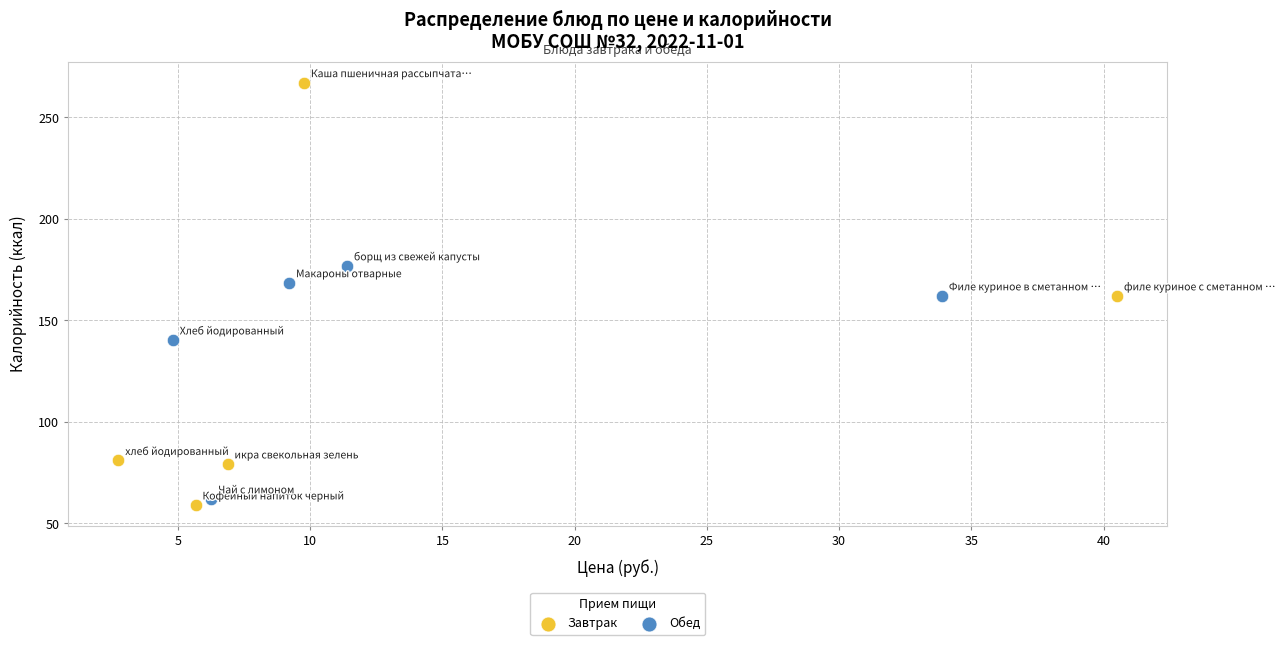

Which series has the largest Y range (max minus min)?

Завтрак